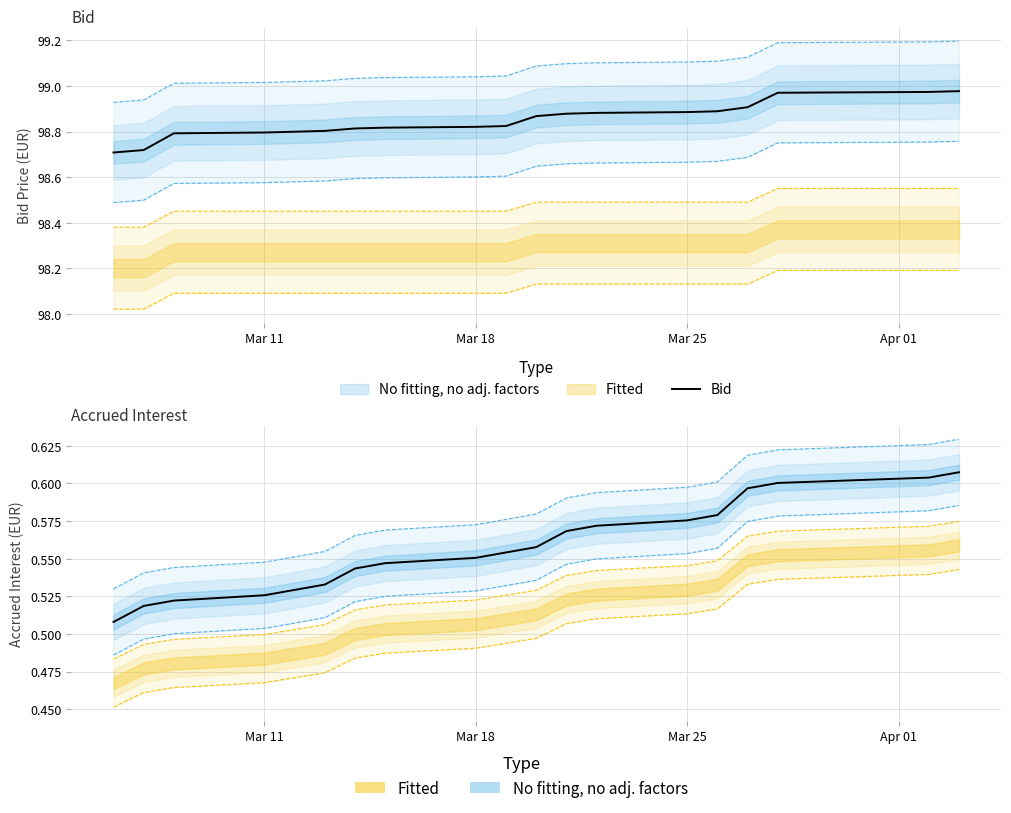

How many lines are shown in the chart?

2